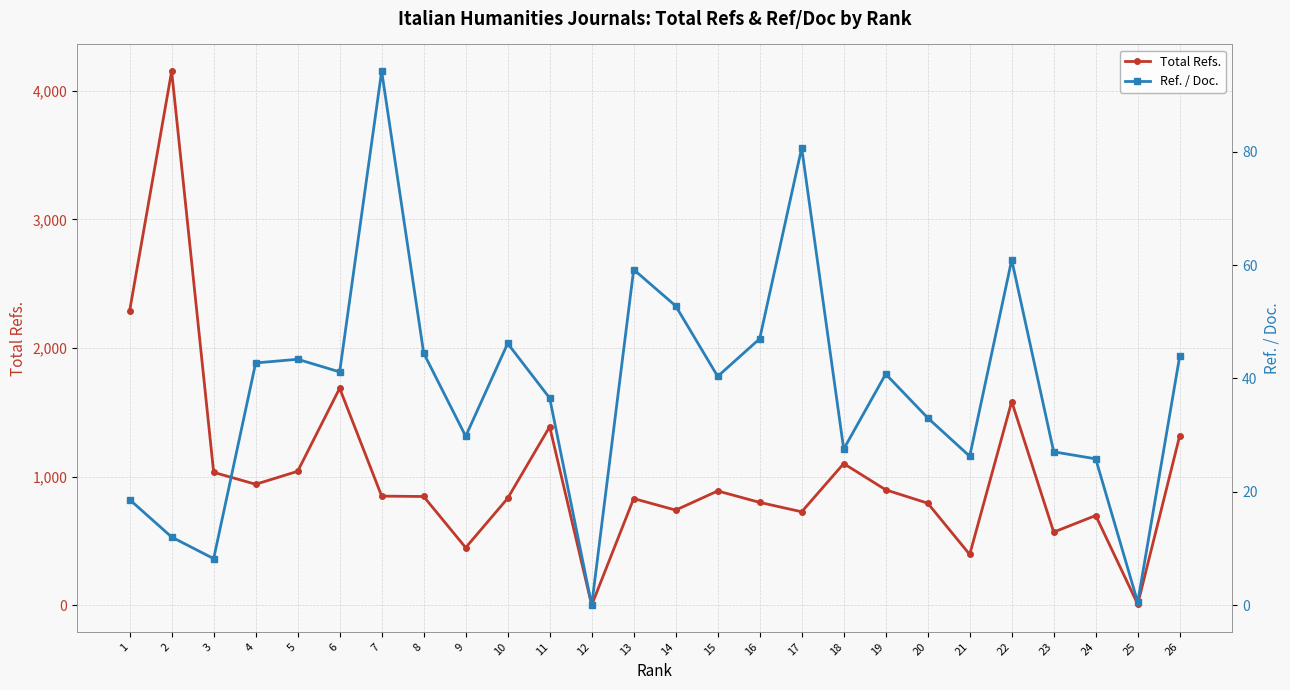

What is the maximum value for Total Refs.?

4154